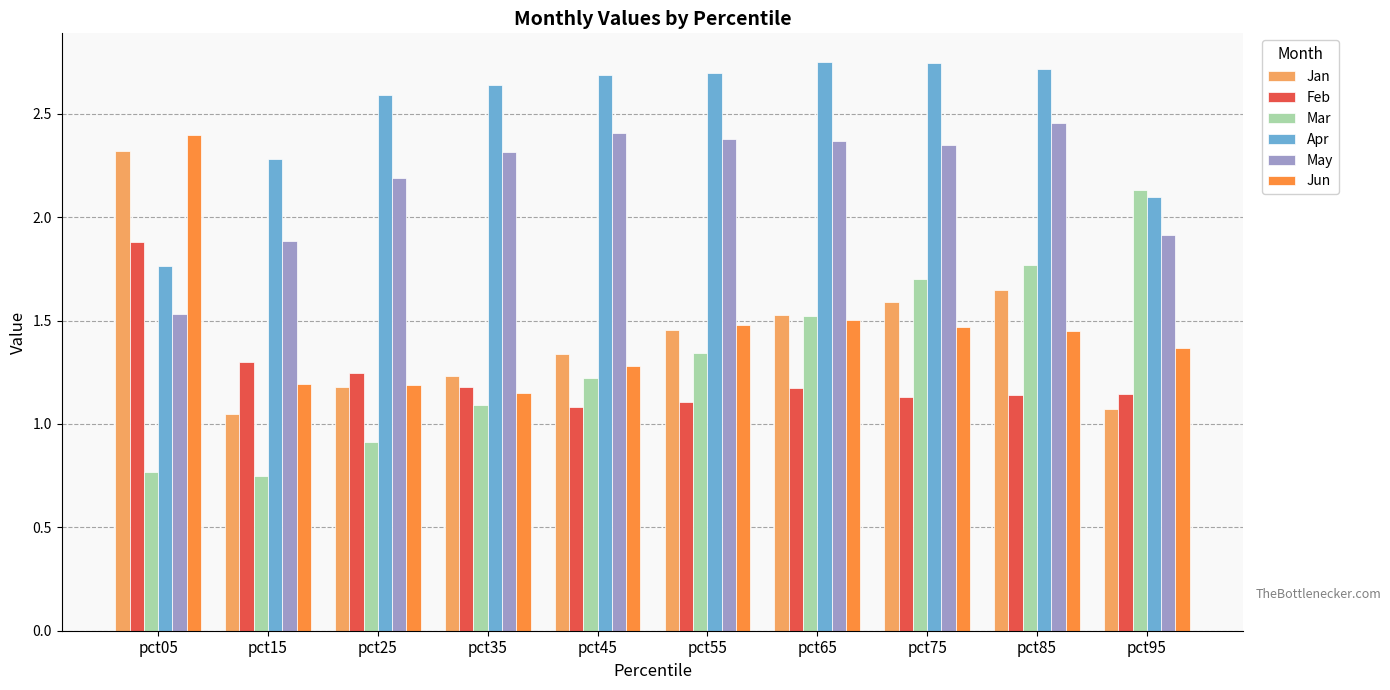

What is the sum of all Apr values?

25.0